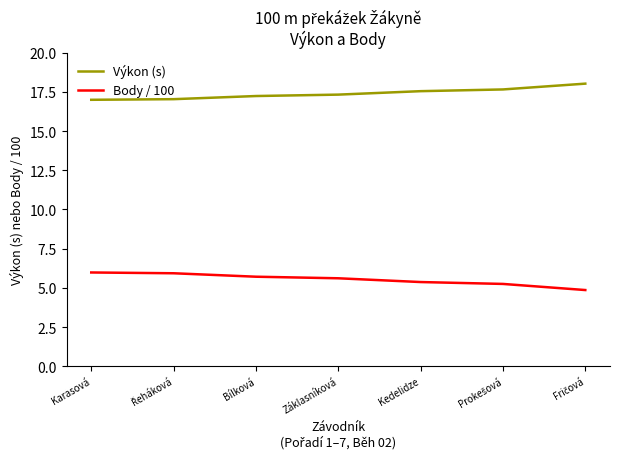

What is the total value across all series at Karasová?

23.0